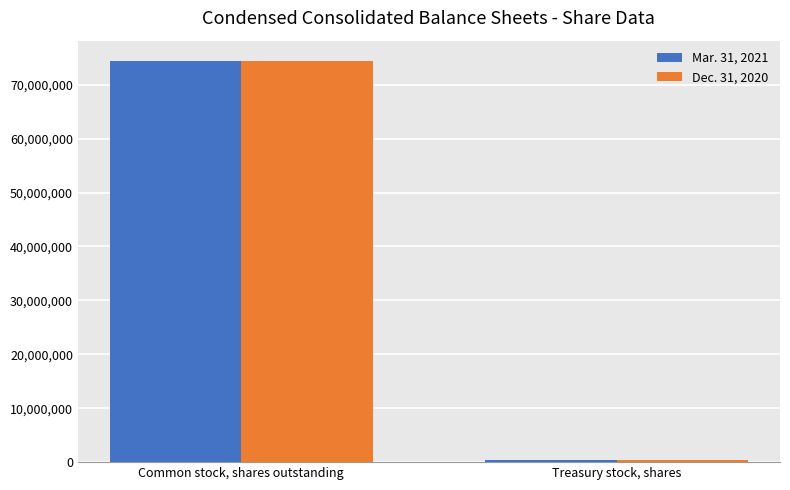

Which series has the largest range (max minus min)?

Mar. 31, 2021